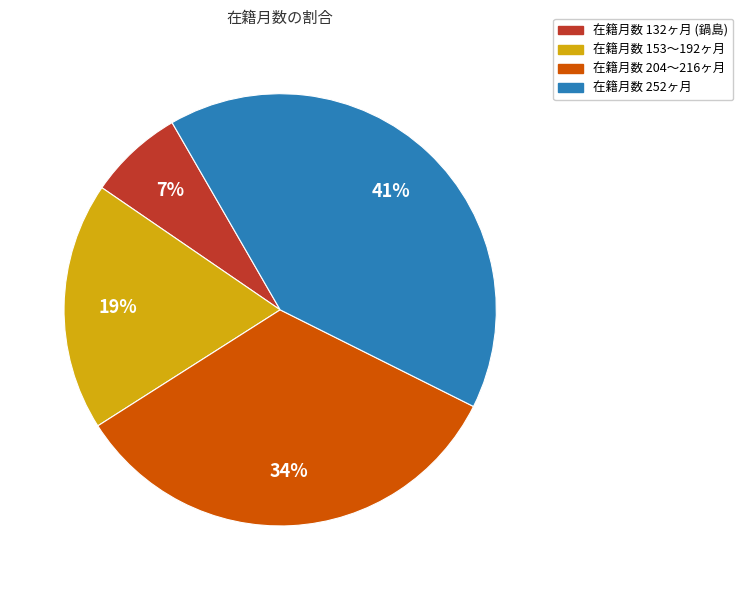

Between 在籍月数 252ヶ月 and 在籍月数 204〜216ヶ月, which is larger?

在籍月数 252ヶ月